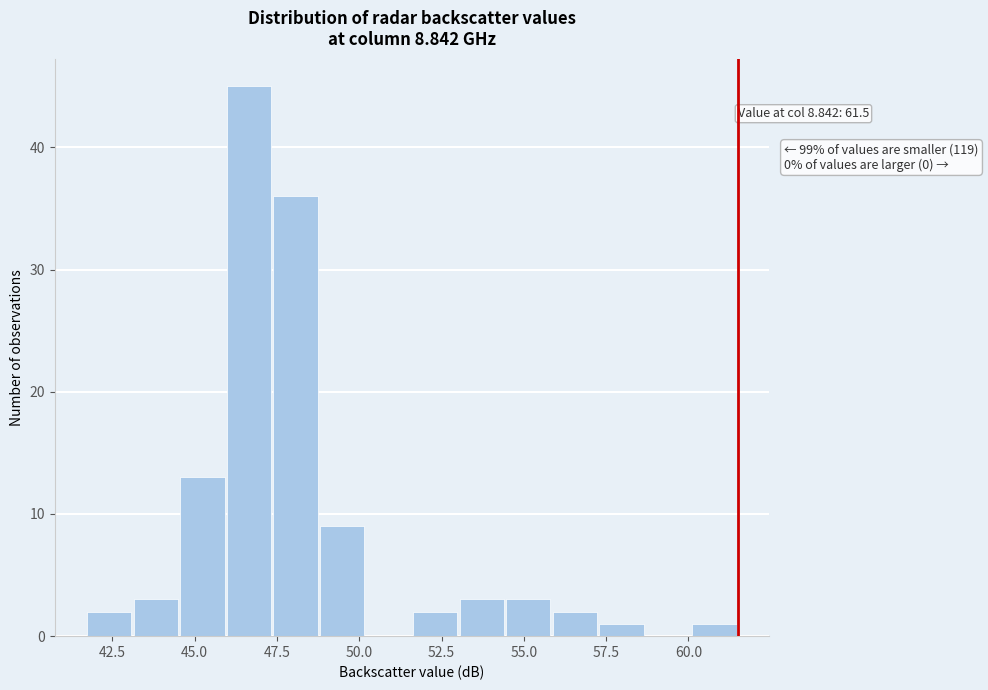

Read against the x-axis, roughly where is the centre of the tallest bar?

46.5